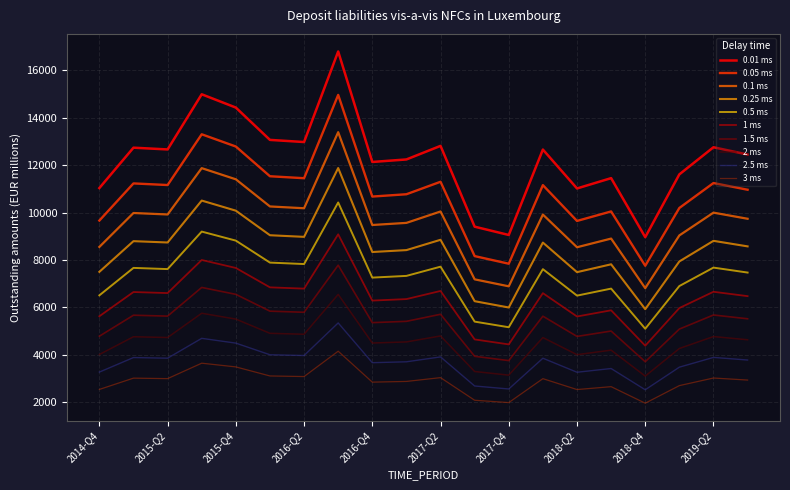

What is the maximum value for 0.05 ms?

14967.8